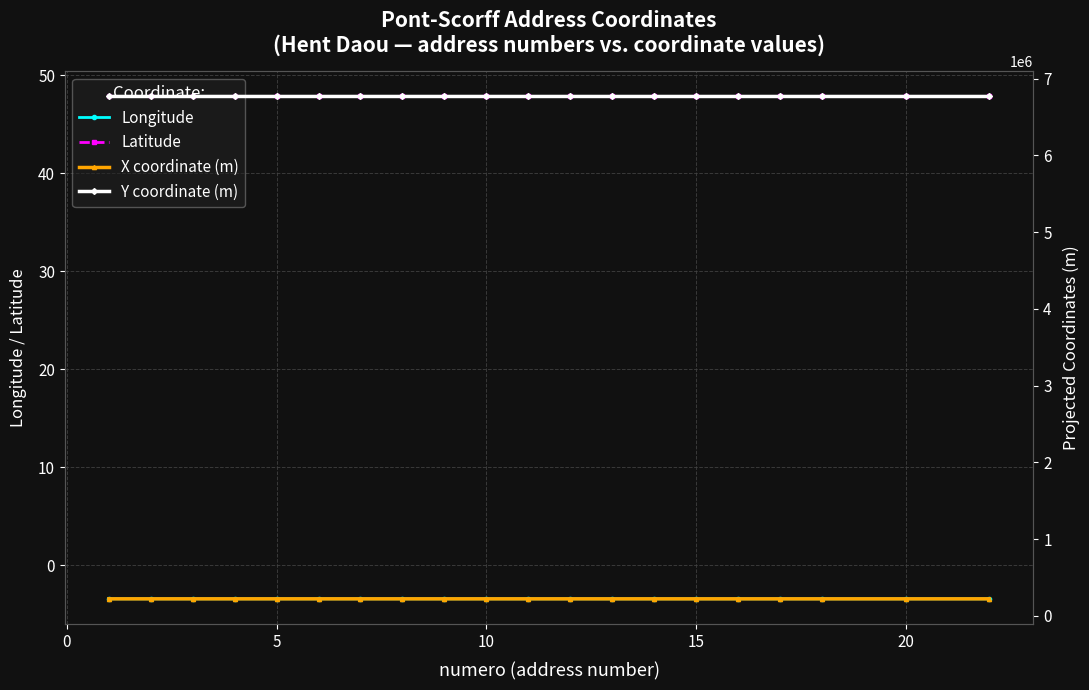

True or false: Latitude and Longitude cross at least once.

False